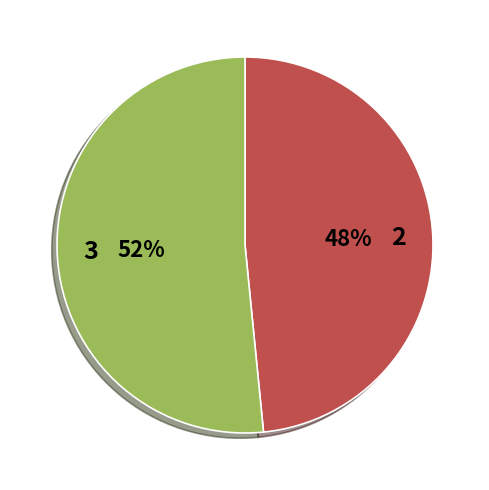

To the nearest percent, what is the average slice percentage?

50%